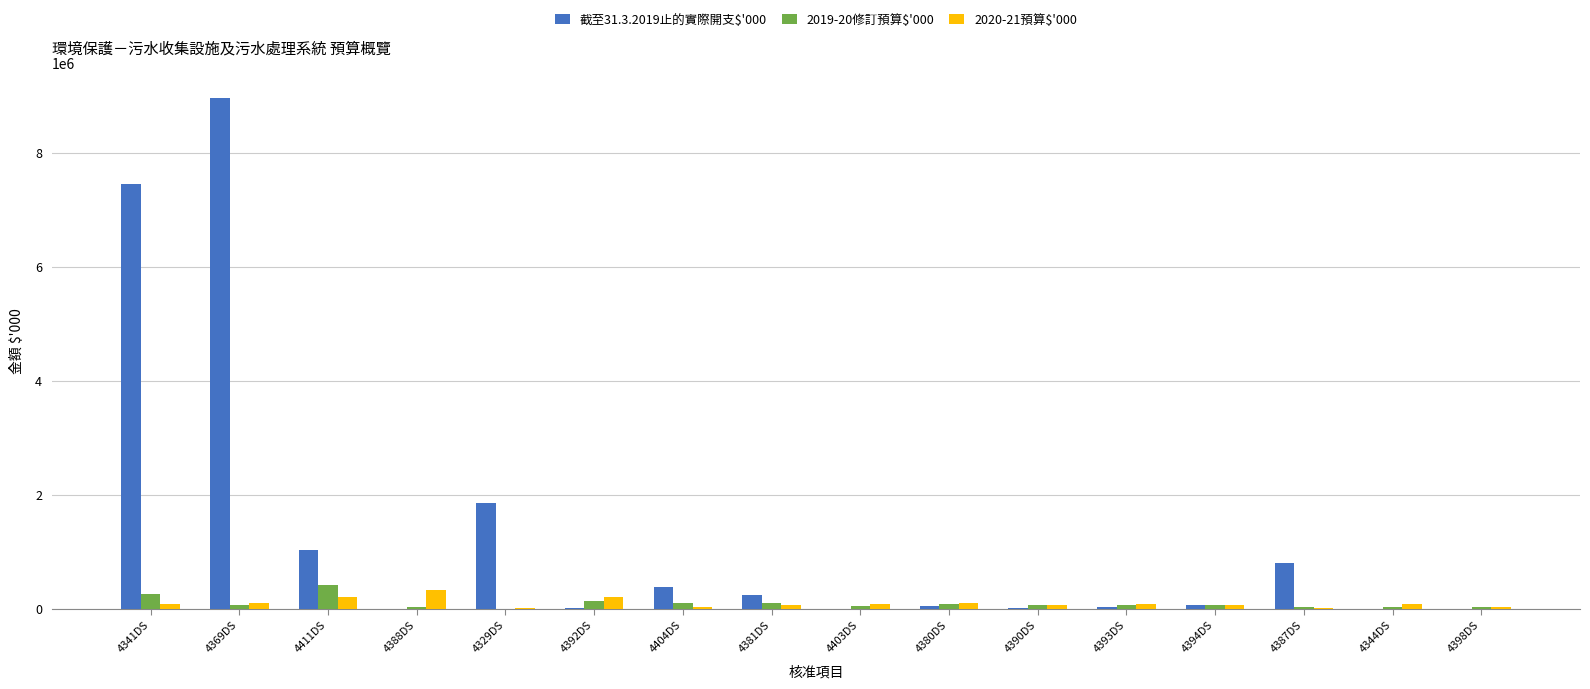

At which category does the chart reach its peak across all series?

4369DS